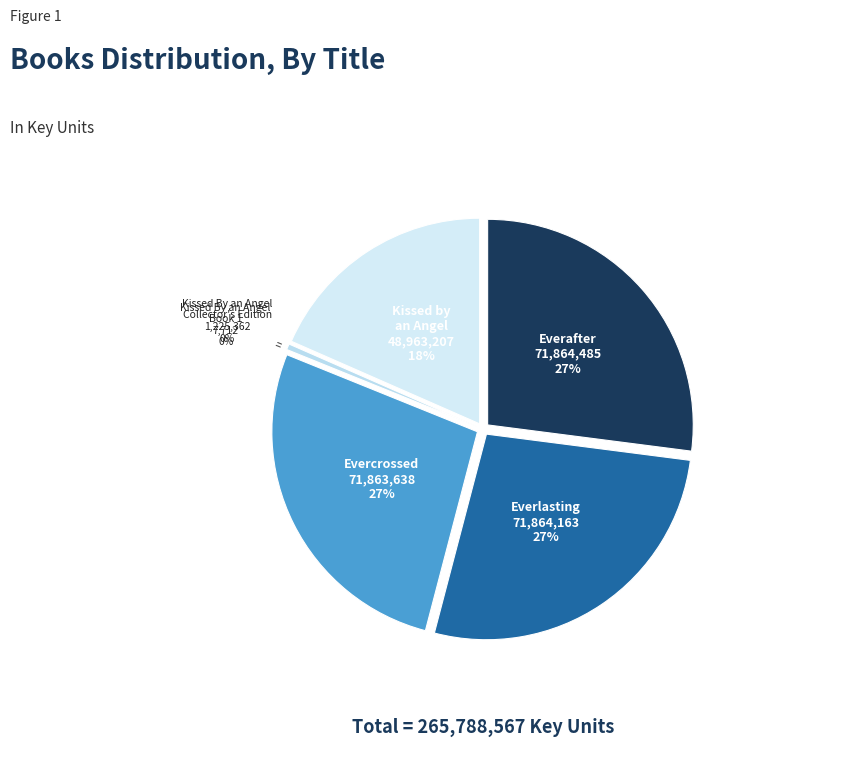

What is the smallest slice in the pie chart?

Kissed By an Angel Book 1